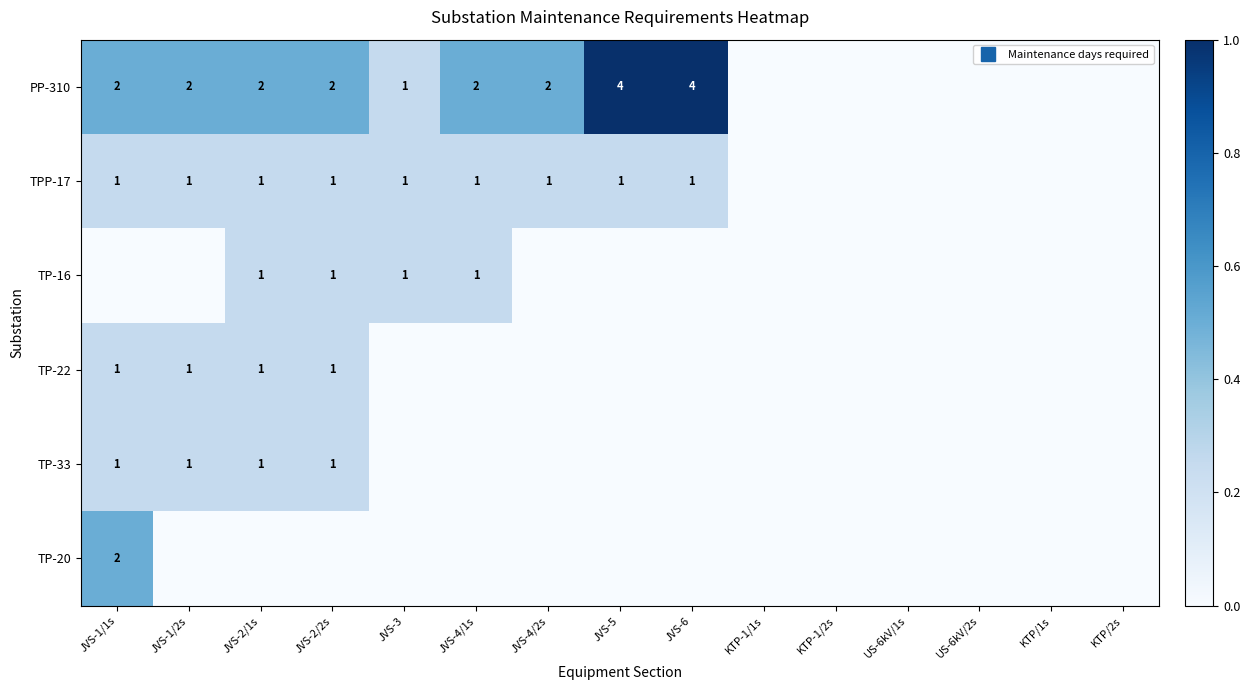

Is the value of PP-310 at KTP/1s greater than the value of TP-16 at JVS-5?

No